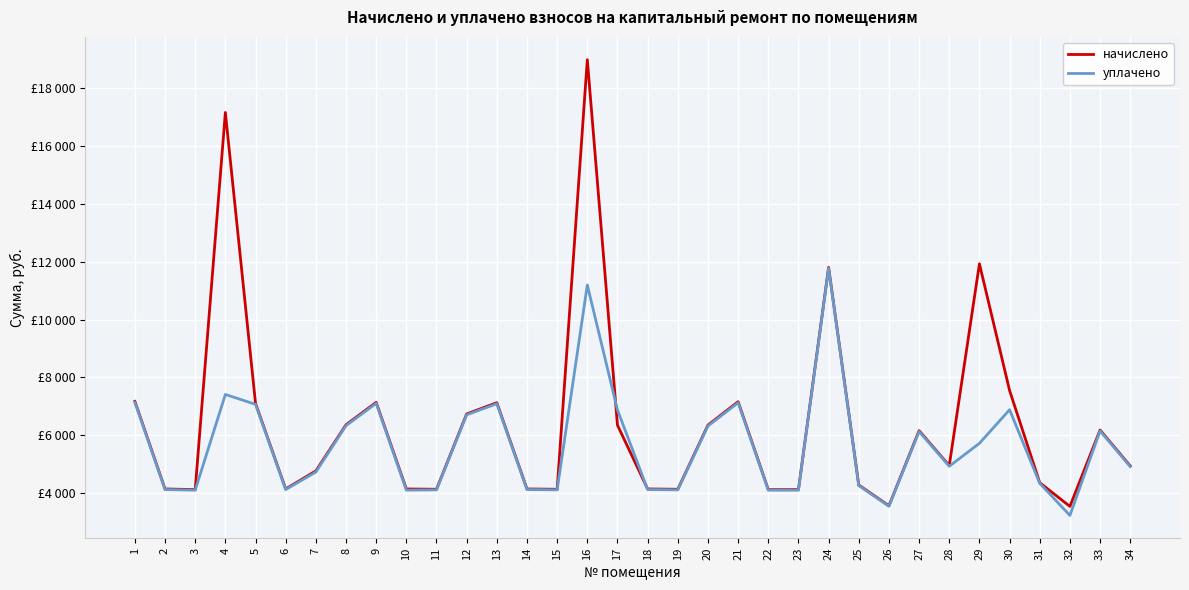

What is the maximum value for уплачено?

11777.4